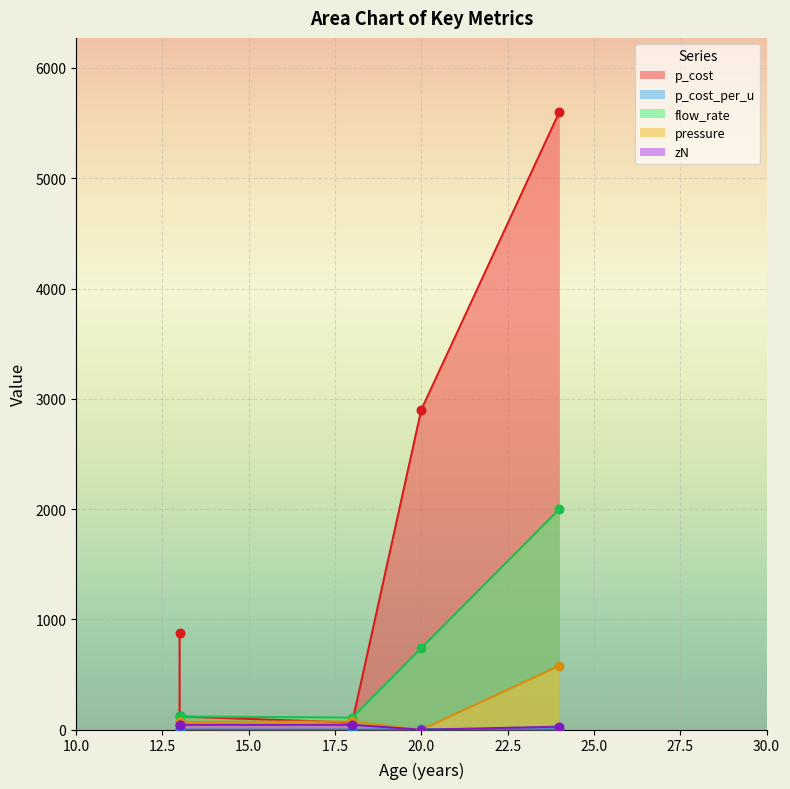

What are all the series names shown in the legend?

p_cost, p_cost_per_u, flow_rate, pressure, zN